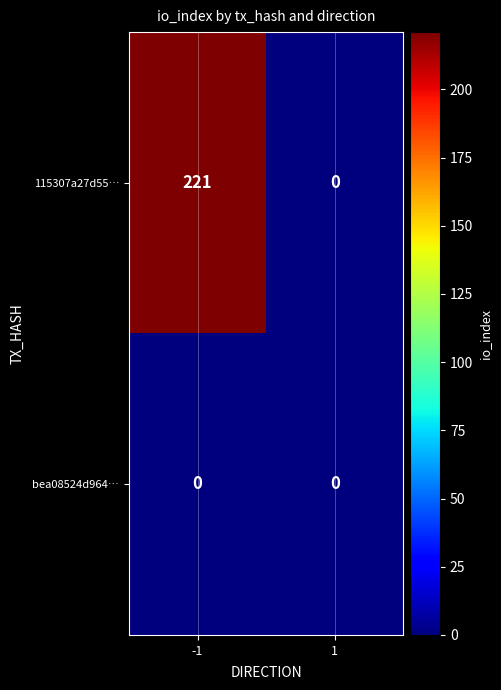

Reading left to right, list all the values displayed in this chart.

115307a27d55…: -1=221	1=0
bea08524d964…: -1=0	1=0